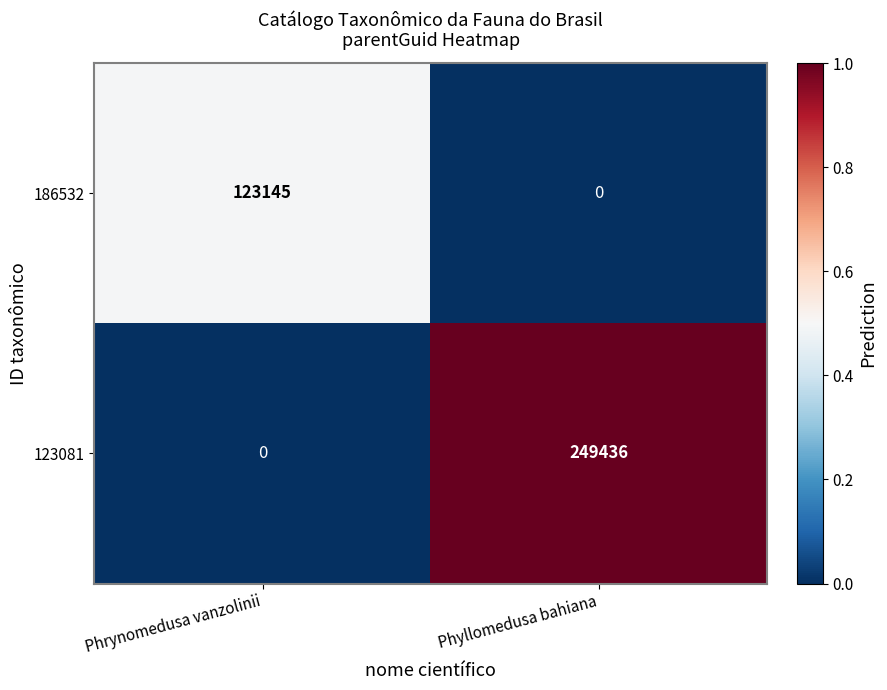

Reading left to right, what are all the values shown in this chart?

186532: Phrynomedusa vanzolinii=123145	Phyllomedusa bahiana=0
123081: Phrynomedusa vanzolinii=0	Phyllomedusa bahiana=249436